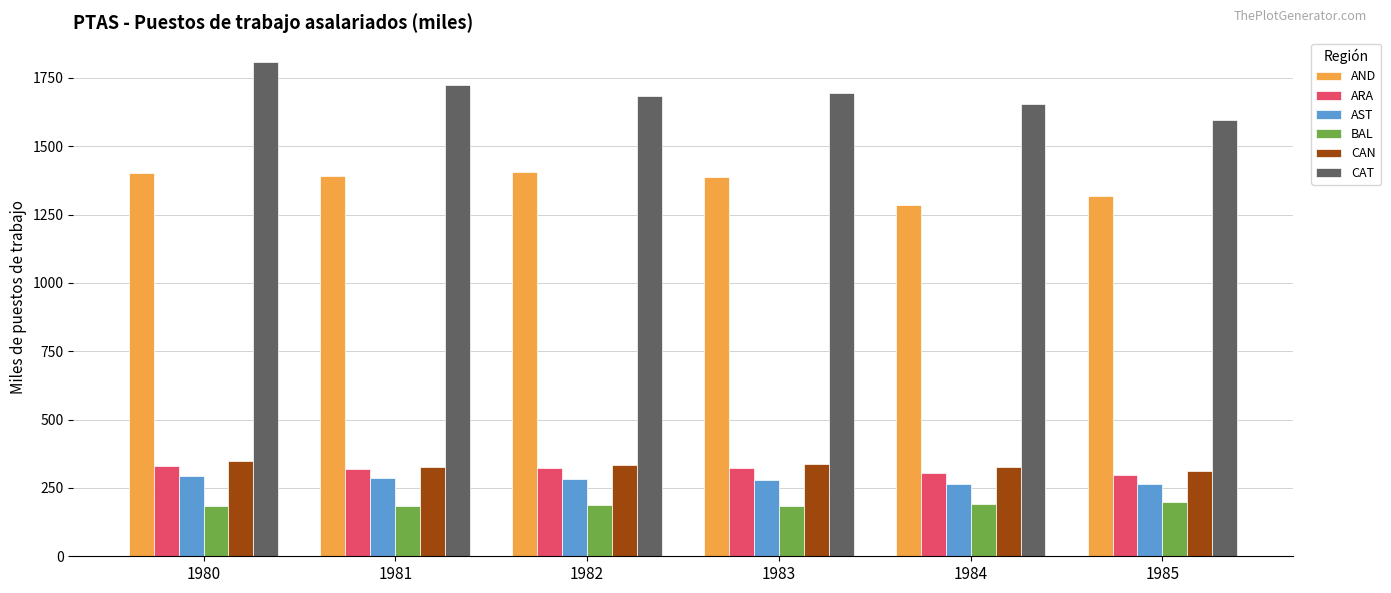

Is it true that ARA equals 324.1 at 1982?

True